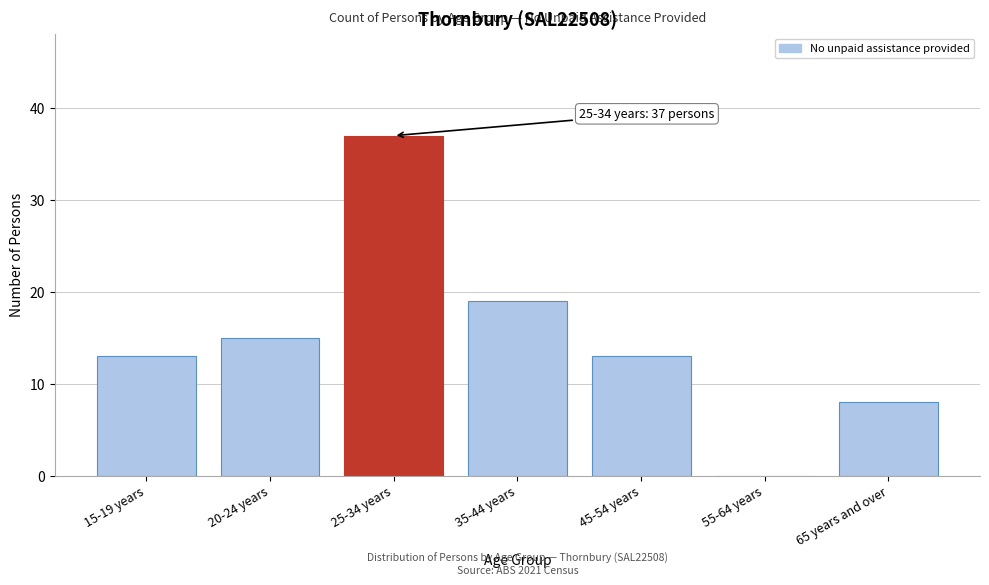

Reading right to left, list all the values displayed in this chart.

65 years and over=8	55-64 years=0	45-54 years=13	35-44 years=19	25-34 years=37	20-24 years=15	15-19 years=13